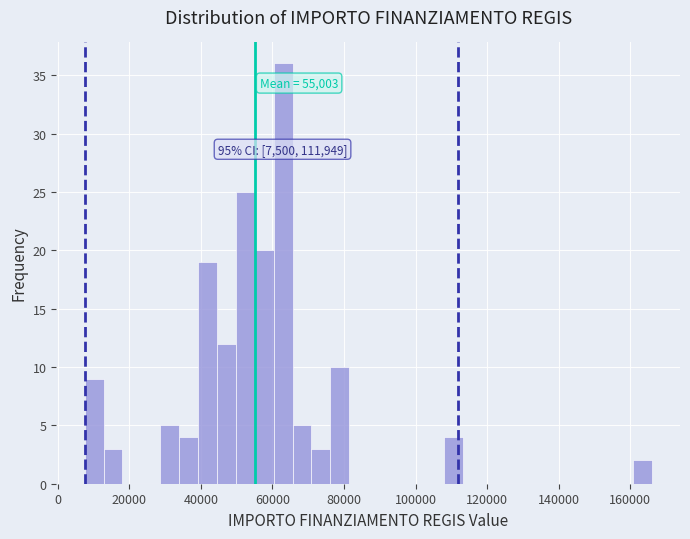

Around what value on the x-axis is the tallest bar? Give the approximate position of its centre, as read against the axis.

62000